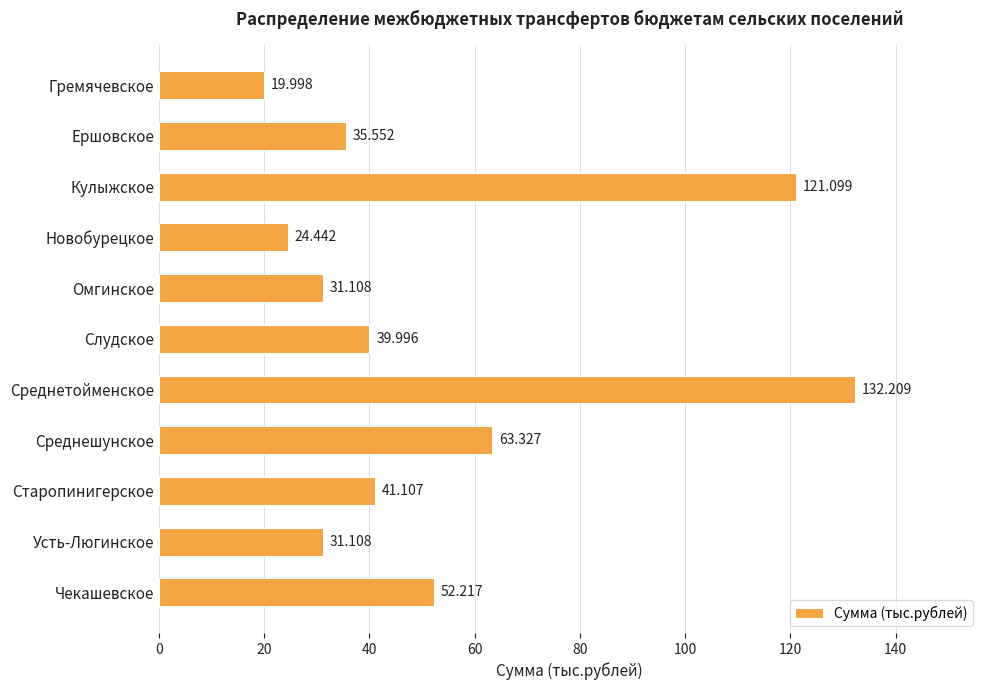

At which category does the chart reach its peak across all series?

Среднетойменское